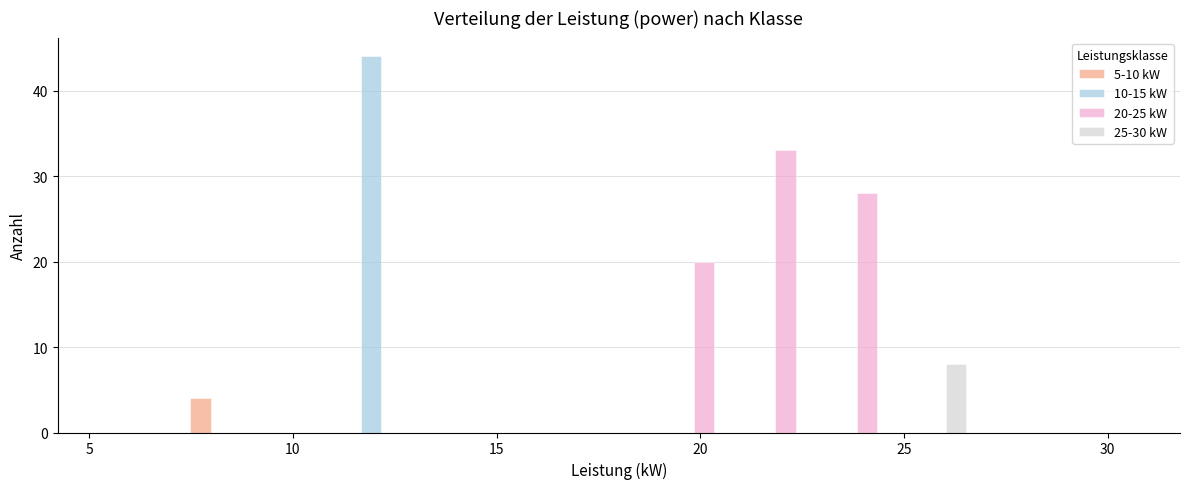

In the 20-25 kW series, which range on the x-axis has the tallest bar?

21 to 23